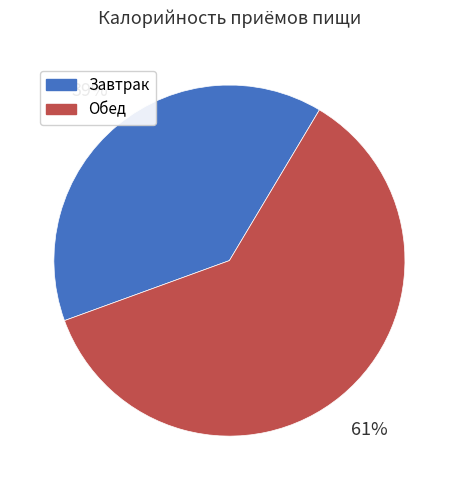

To the nearest percent, what percentage of the pie is Обед?

61%